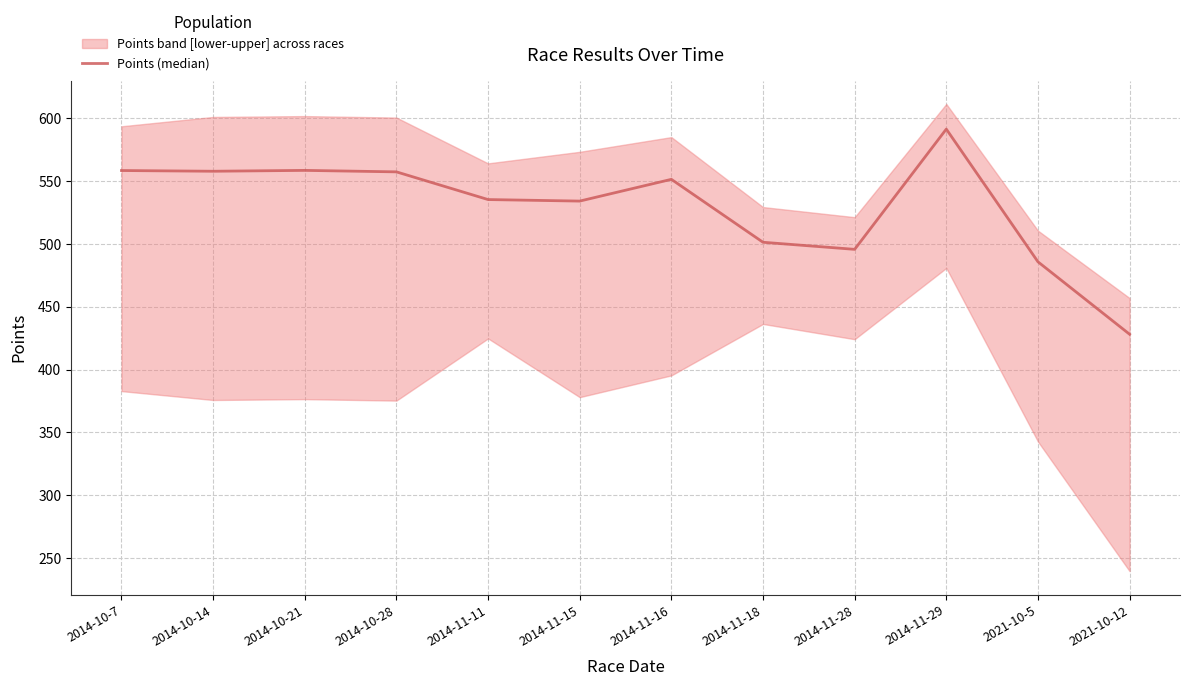

Count the number of values greater than 551.

6